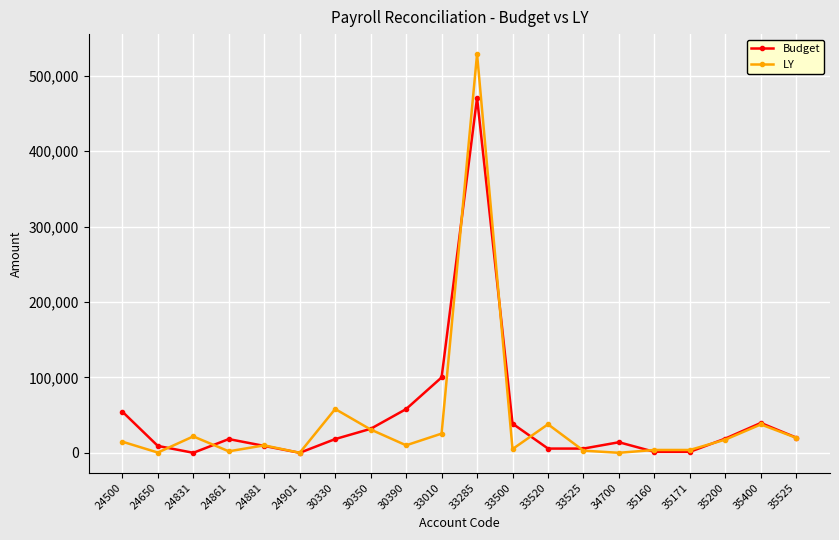

Where does the Budget series first go above 18200?

24500